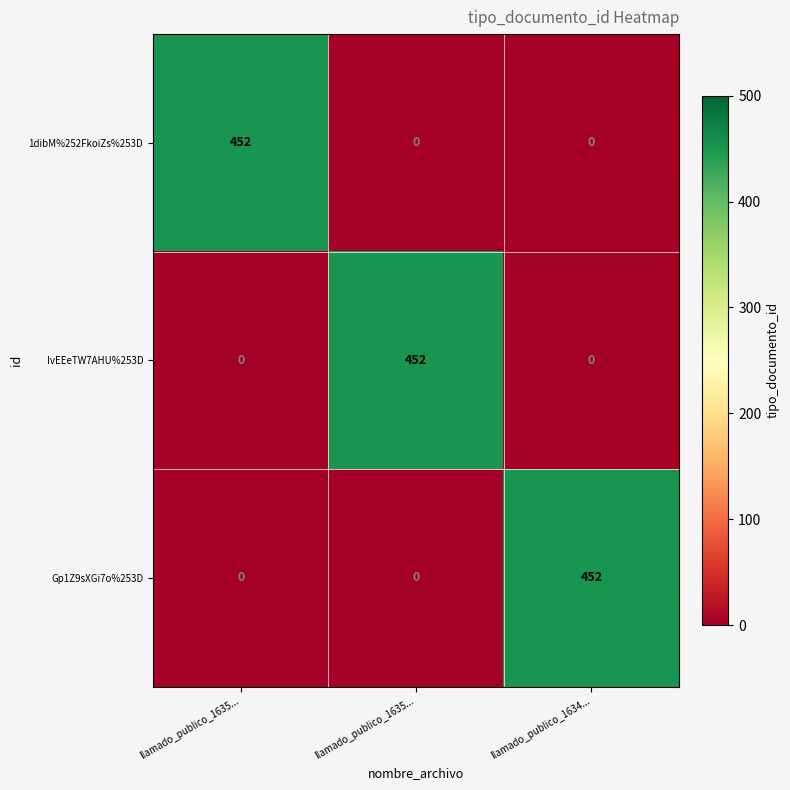

How many categories are shown in the chart?

3